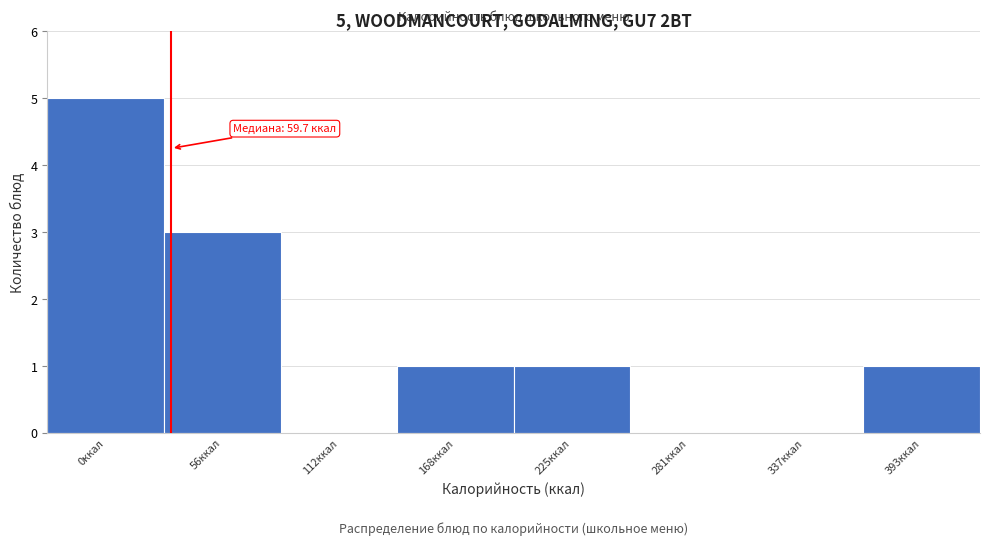

Reading left to right, list all the values displayed in this chart.

0ккал=5	56ккал=3	112ккал=0	168ккал=1	225ккал=1	281ккал=0	337ккал=0	393ккал=1